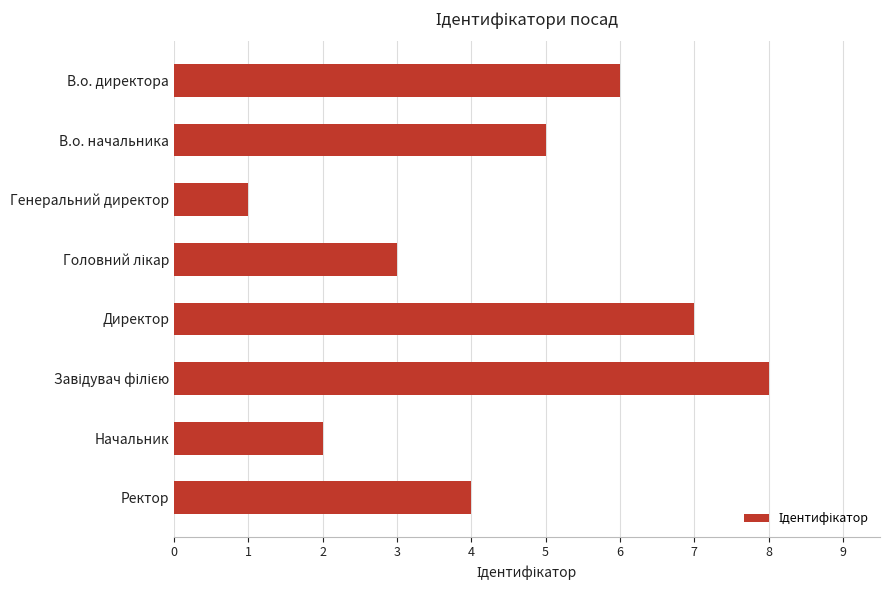

What is the difference between the maximum and minimum values?

7